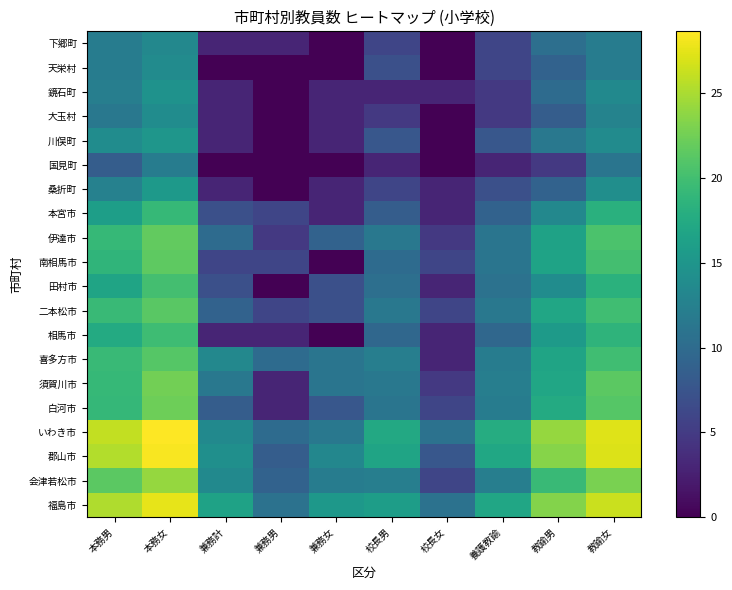

Rank the series by their maximum value, from highest to lowest.

いわき市, 郡山市, 福島市, 会津若松市, 須賀川市, 白河市, 伊達市, 南相馬市, 二本松市, 喜多方市, 田村市, 相馬市, 本宮市, 桑折町, 川俣町, 鏡石町, 大玉村, 天栄村, 下郷町, 国見町